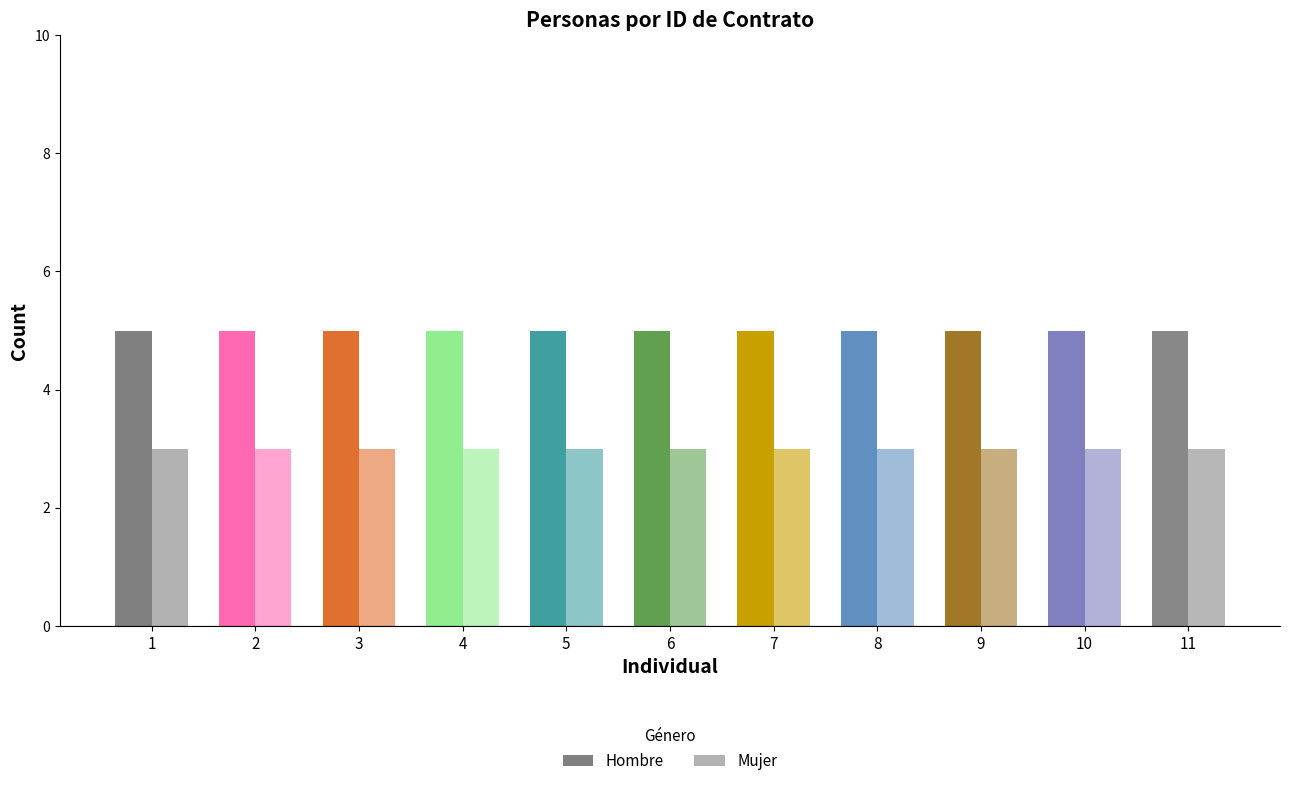

List the labels in order of Hombre value, smallest first.

1, 2, 3, 4, 5, 6, 7, 8, 9, 10, 11